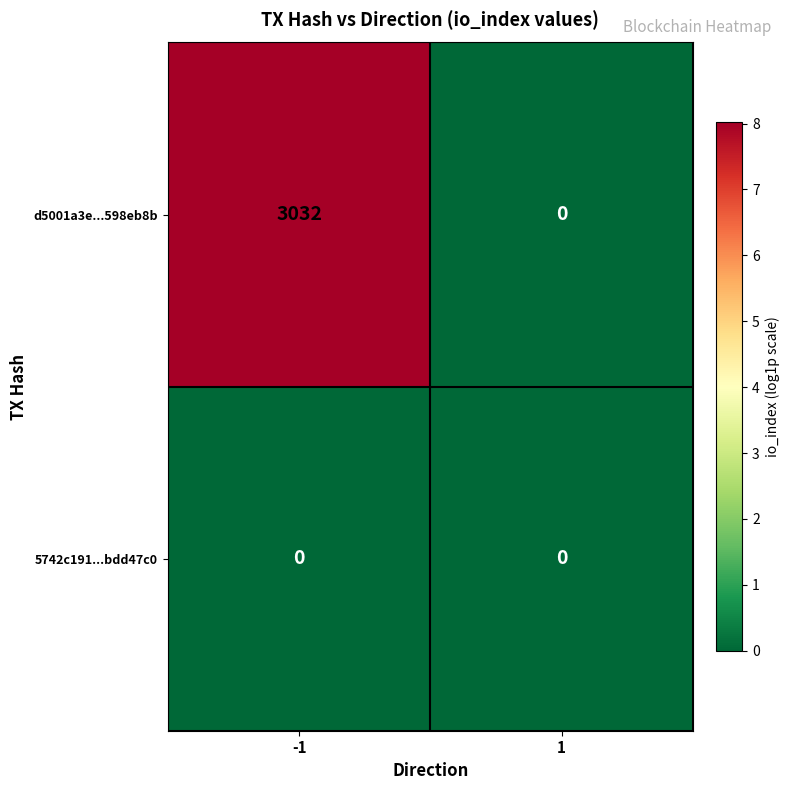

At which category does the chart reach its peak across all series?

-1